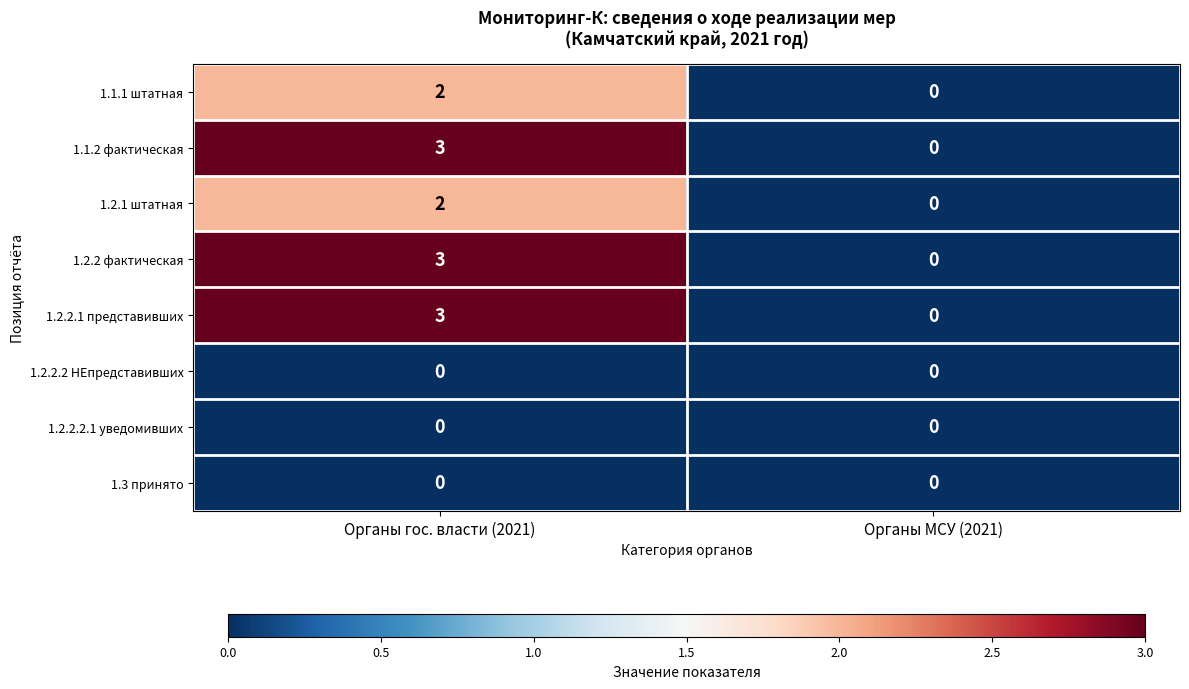

What is the total value across all series at Органы гос. власти (2021)?

13